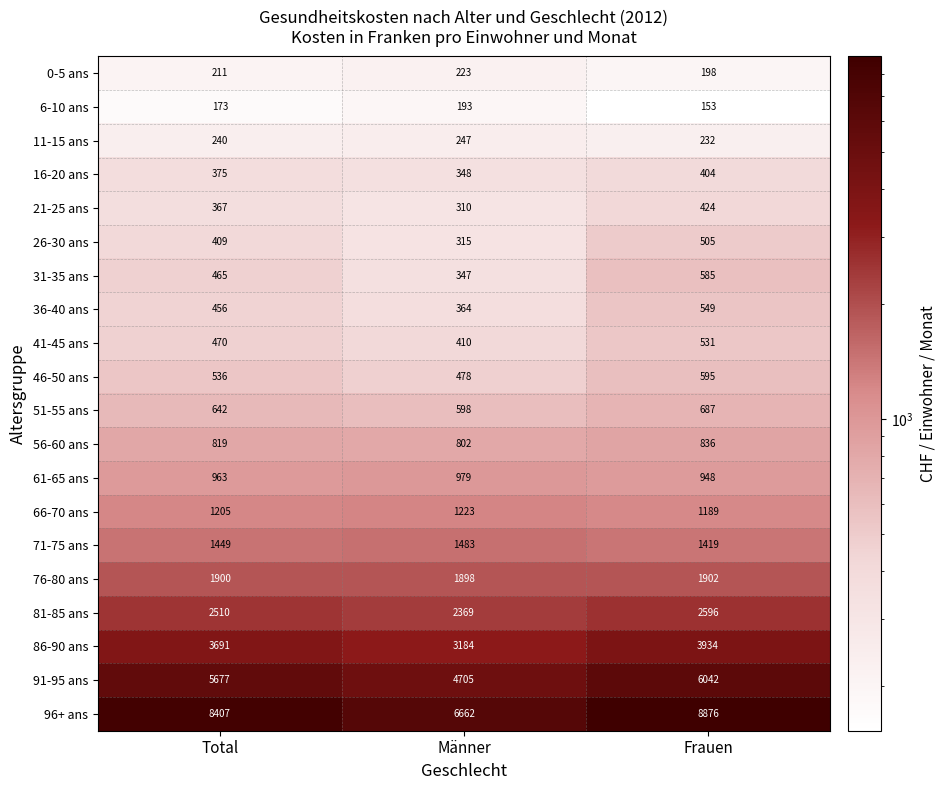

The value of 91-95 ans at Frauen is 6042. True or false?

True